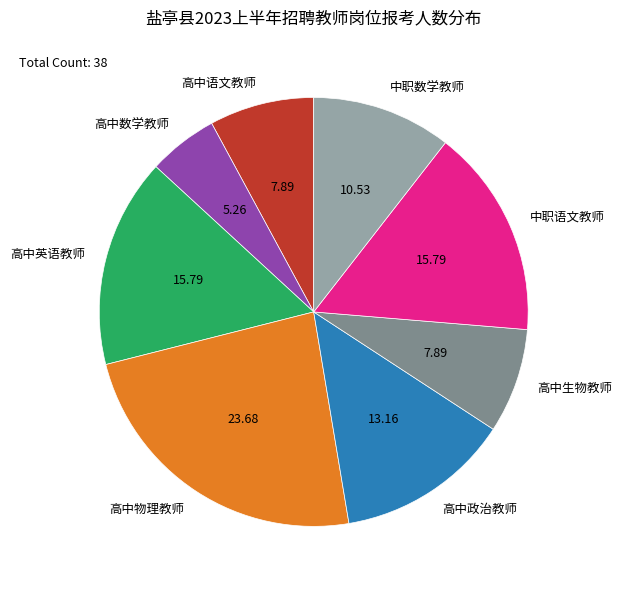

Which has a higher value, 高中数学教师 or 中职数学教师?

中职数学教师